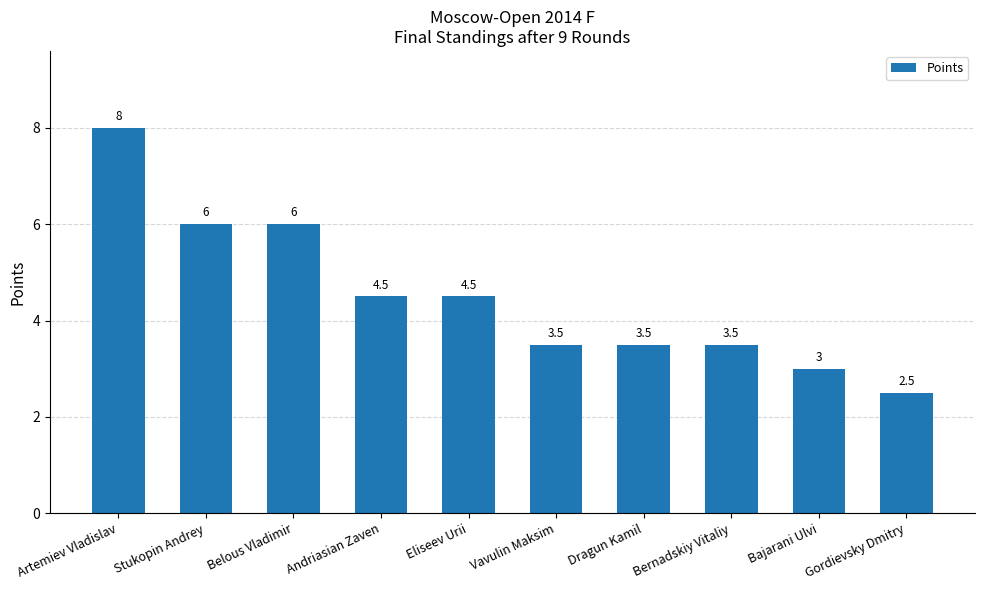

At which label does the data first exceed 4?

Artemiev Vladislav